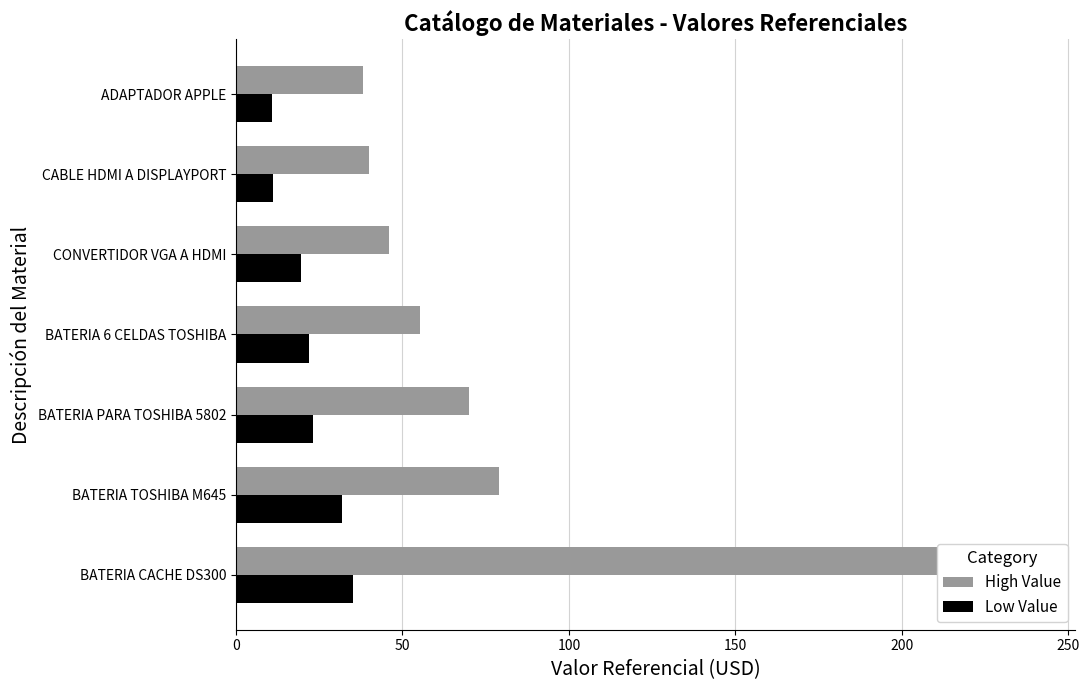

Which series has the largest total across all categories?

High Value